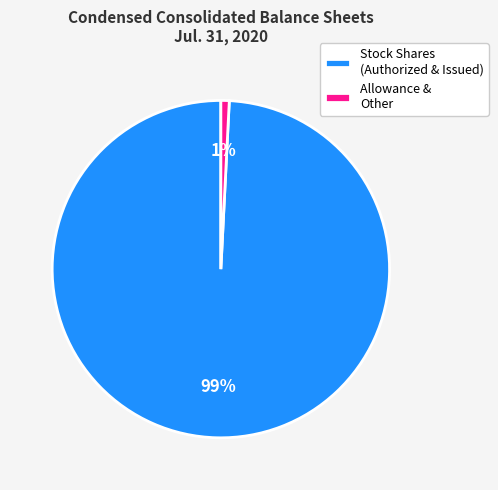

To the nearest percent, what is the difference between the largest and smallest slice percentages?

98%